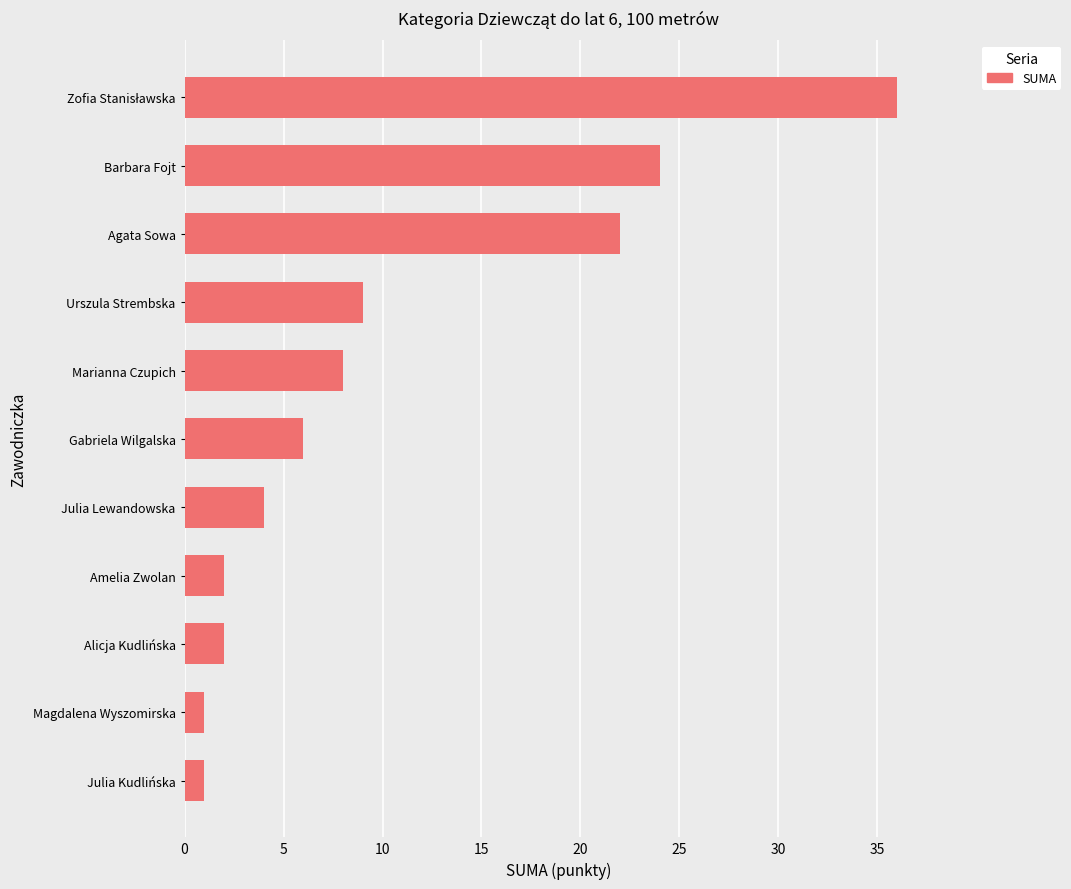

How many data points are less than 6?

5